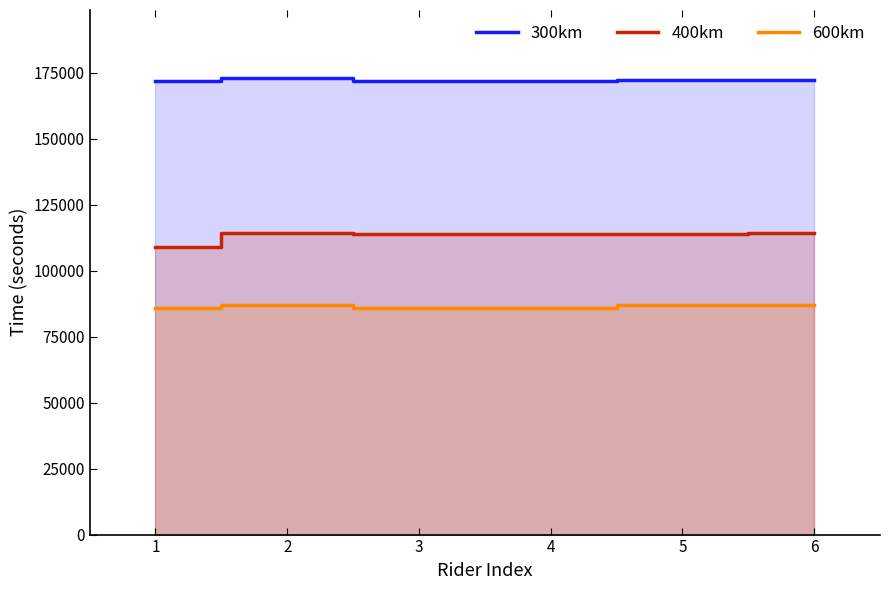

Which category has the highest value in the 300km series?

2